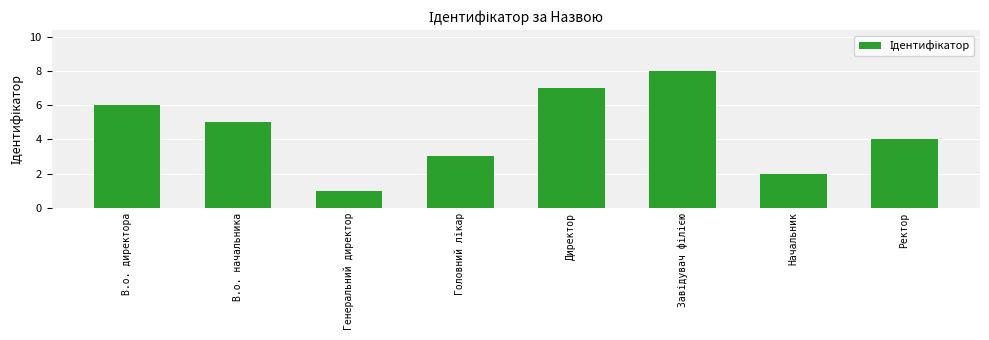

What is the approximate value at Генеральний директор?

1